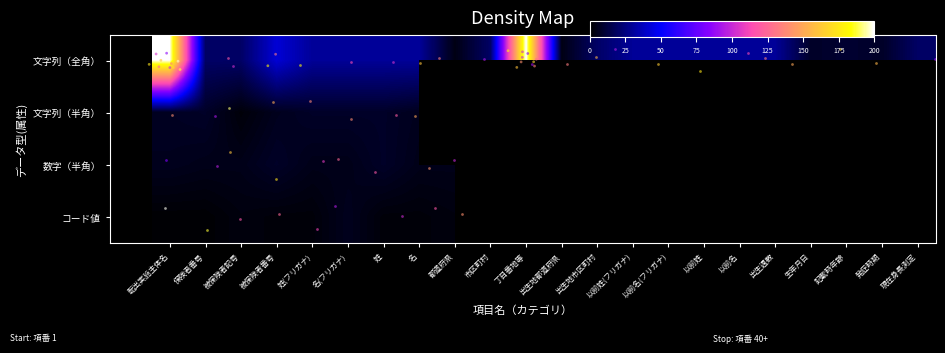

What value does the 文字列（半角） series have at 名?

6.0